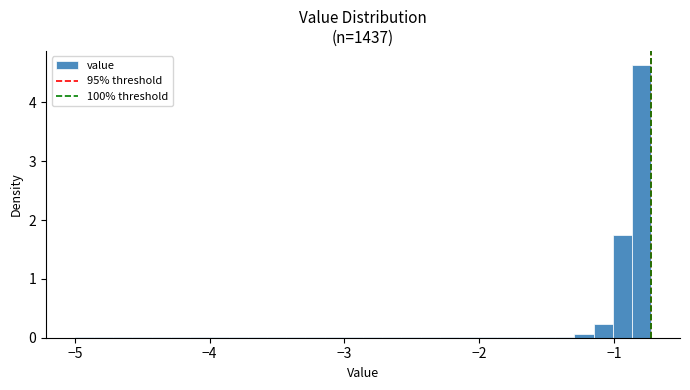

Read against the x-axis, roughly where is the centre of the tallest bar?

-0.8